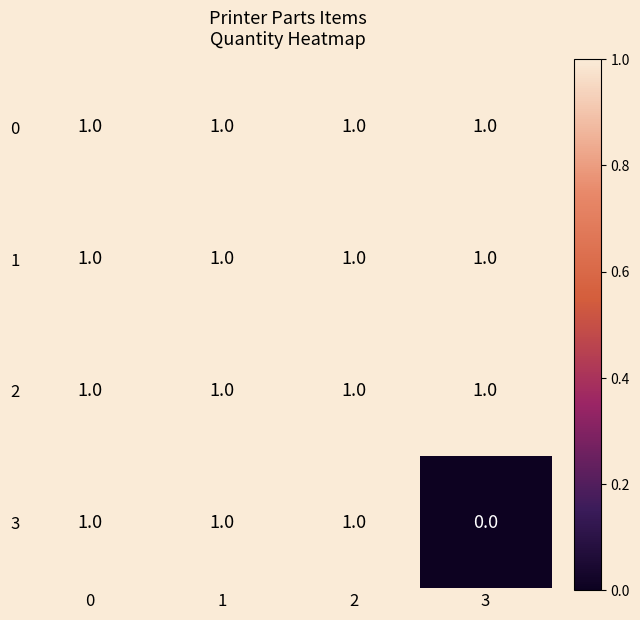

Reading left to right, transcribe all the data shown in this chart.

0: 1	1	1	1
1: 1	1	1	1
2: 1	1	1	1
3: 1	1	1	0